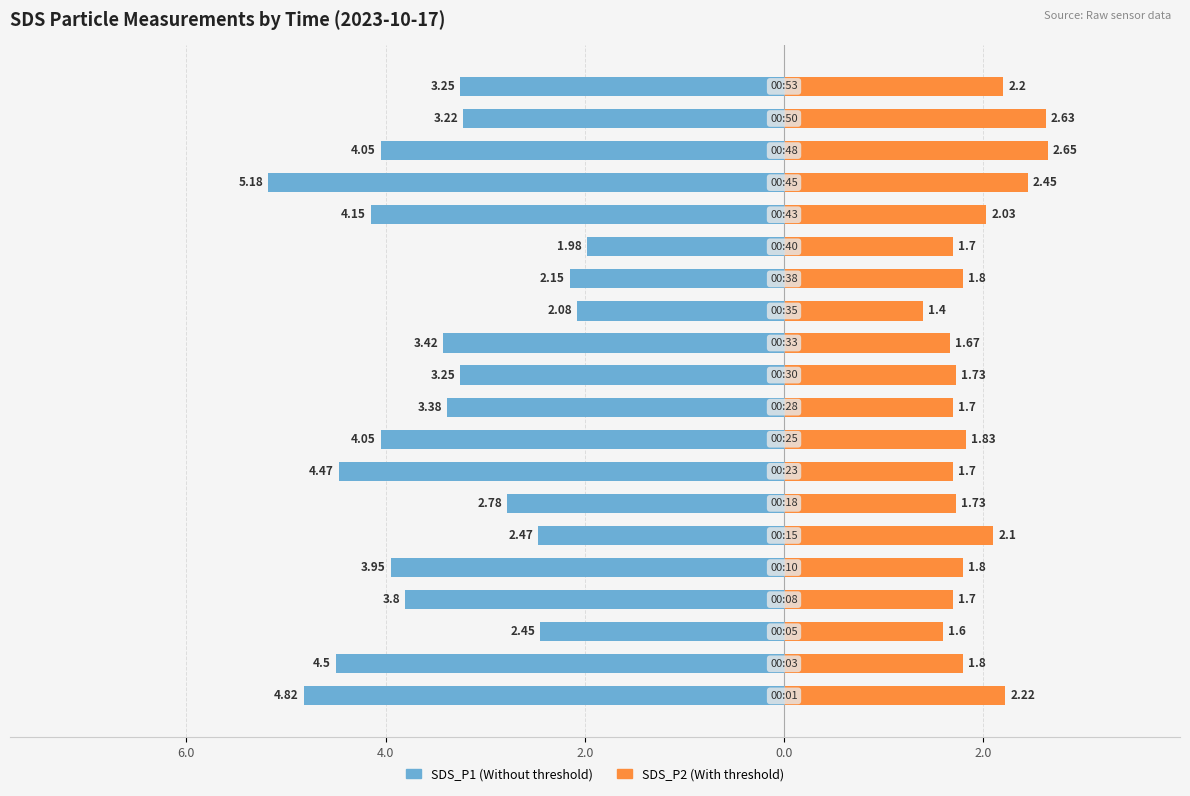

Reading left to right, transcribe all the data shown in this chart.

SDS_P1: -4.8	-4.5	-2.5	-3.8	-4.0	-2.5	-2.8	-4.5	-4.0	-3.4	-3.2	-3.4	-2.1	-2.1	-2.0	-4.2	-5.2	-4.0	-3.2	-3.2
SDS_P2: 2.2	1.8	1.6	1.7	1.8	2.1	1.7	1.7	1.8	1.7	1.7	1.7	1.4	1.8	1.7	2.0	2.5	2.6	2.6	2.2